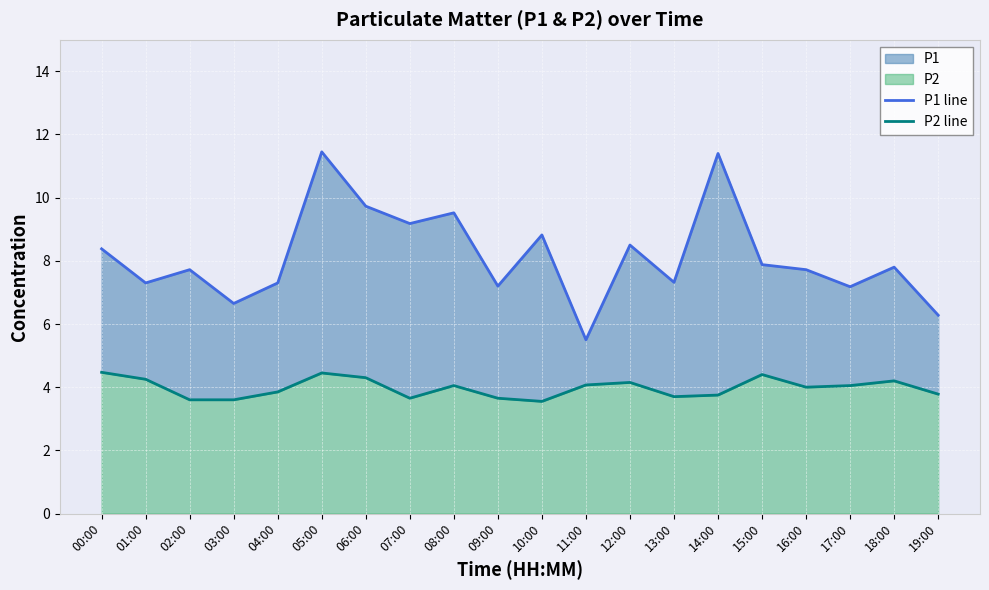

Where is the first local minimum for P1 line?

01:00